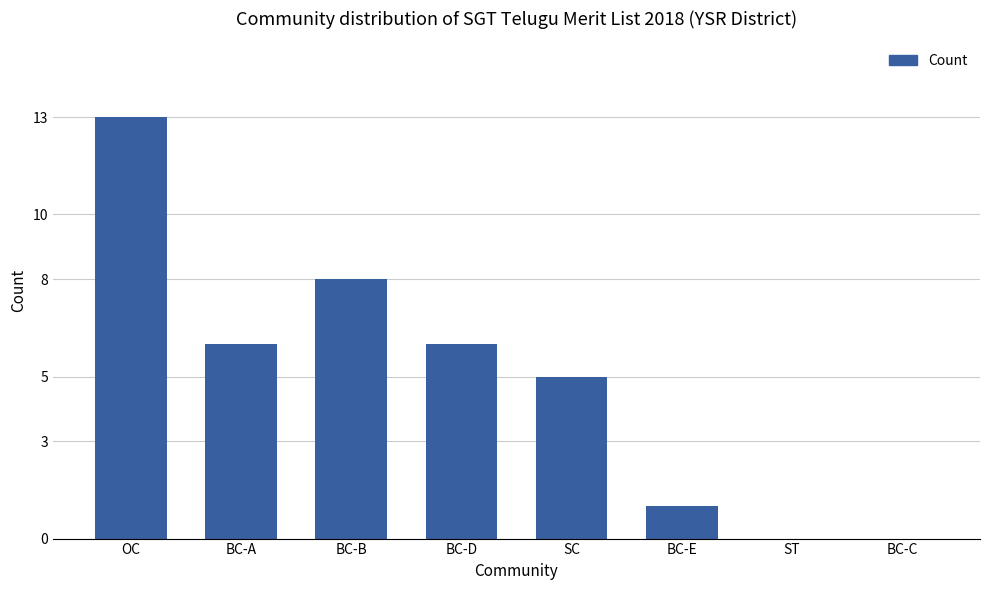

What is the sum of all values?

39